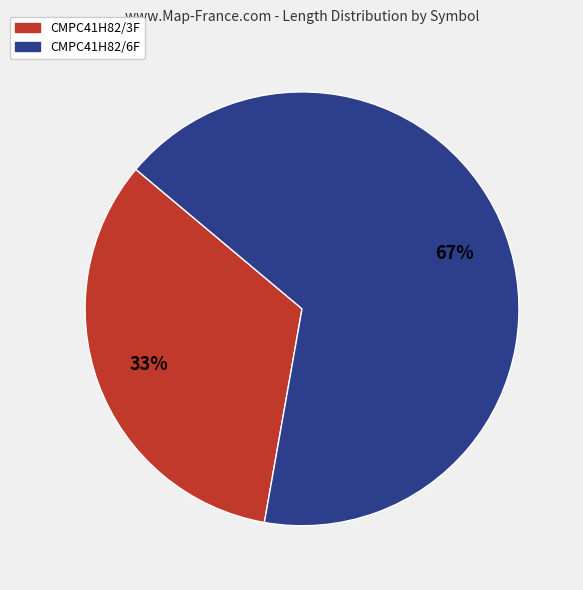

Is there a majority slice in this chart?

Yes